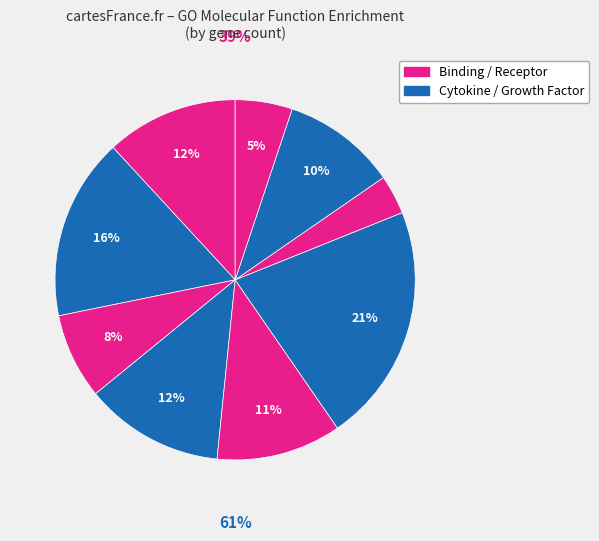

Is the sum of integrin binding and growth factor receptor binding greater than half?

No